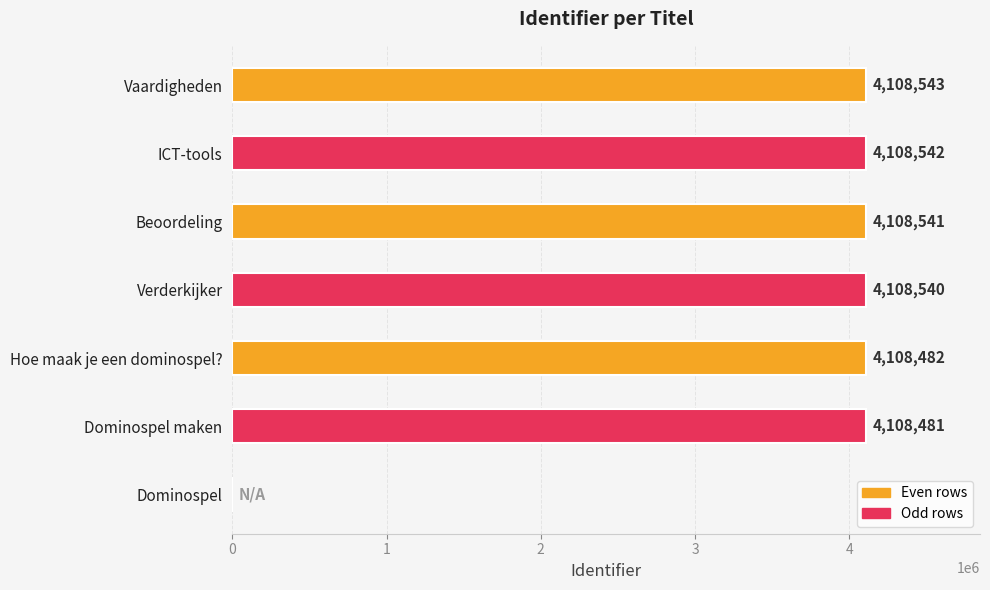

What is the sum of all values?

24651129